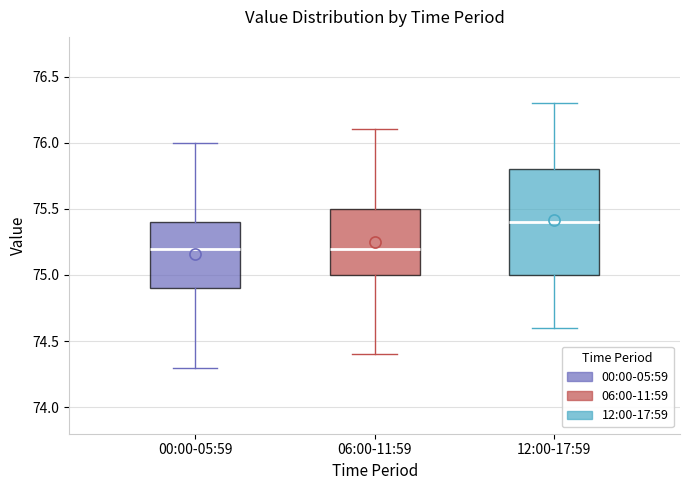

Where does the median line of the box for 06:00-11:59 sit on the y-axis? The values are not printed on the chart, so give them approximately, as read against the axis.

75.2